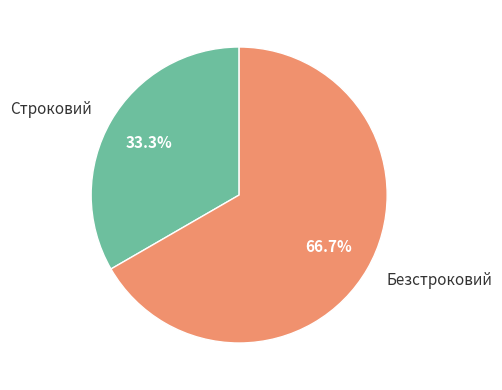

Which slice is the largest?

Безстроковий